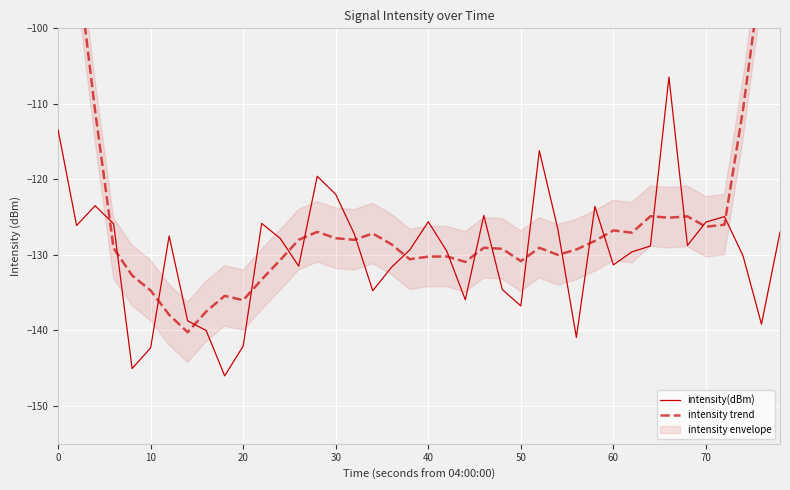

List the series in order of their overall mean, highest first.

intensity trend, intensity(dBm)